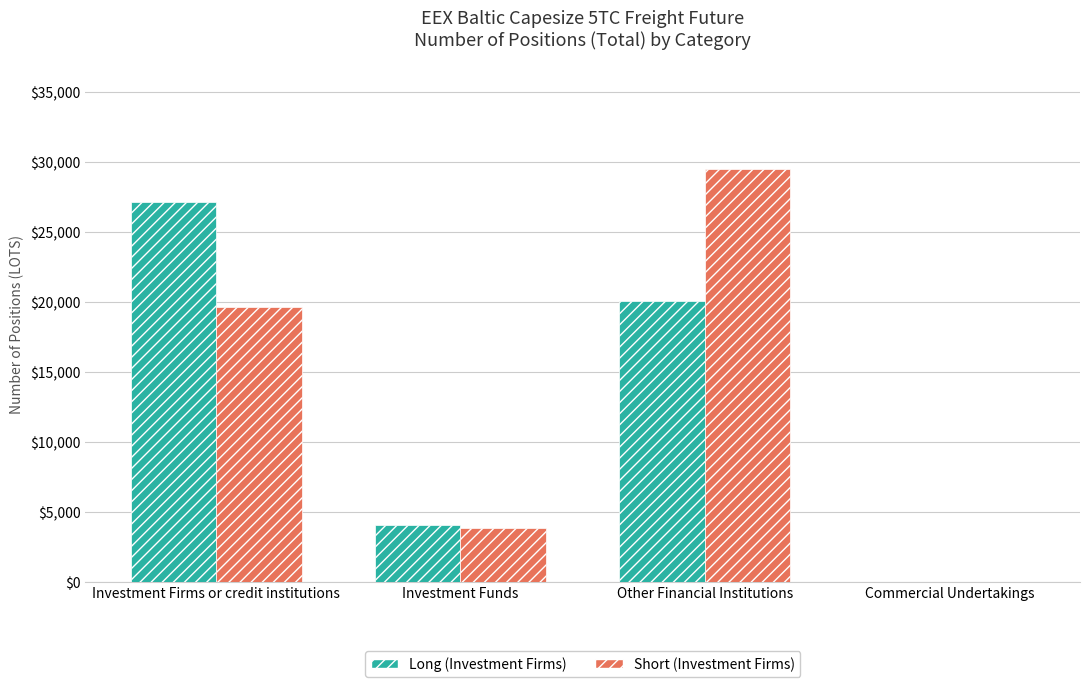

Is the value of Long (Investment Firms) at Investment Funds greater than the value of Short (Investment Firms) at Investment Firms or credit institutions?

No